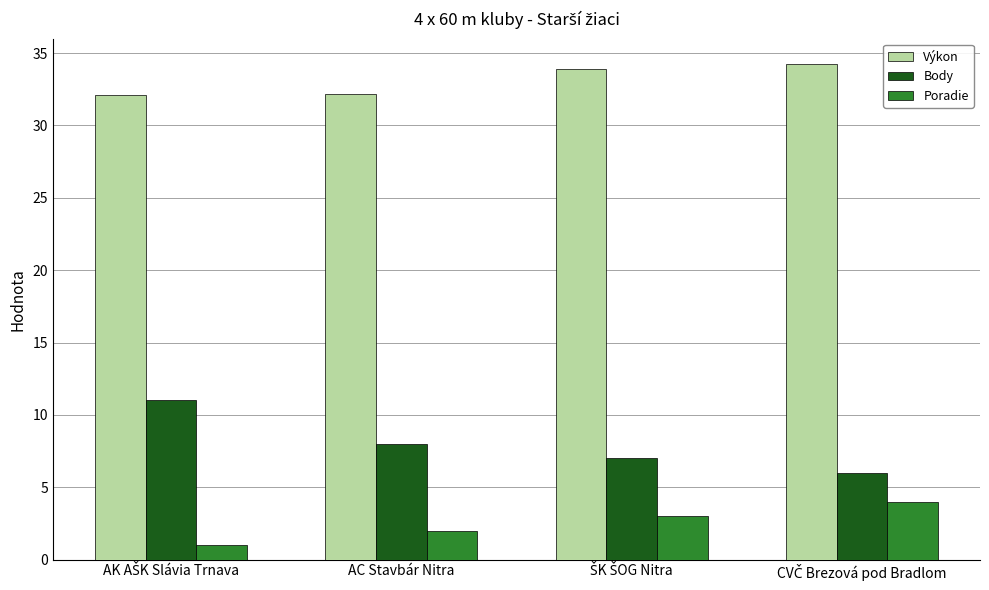

The Body series shows 3.9 at AC Stavbár Nitra. True or false?

False